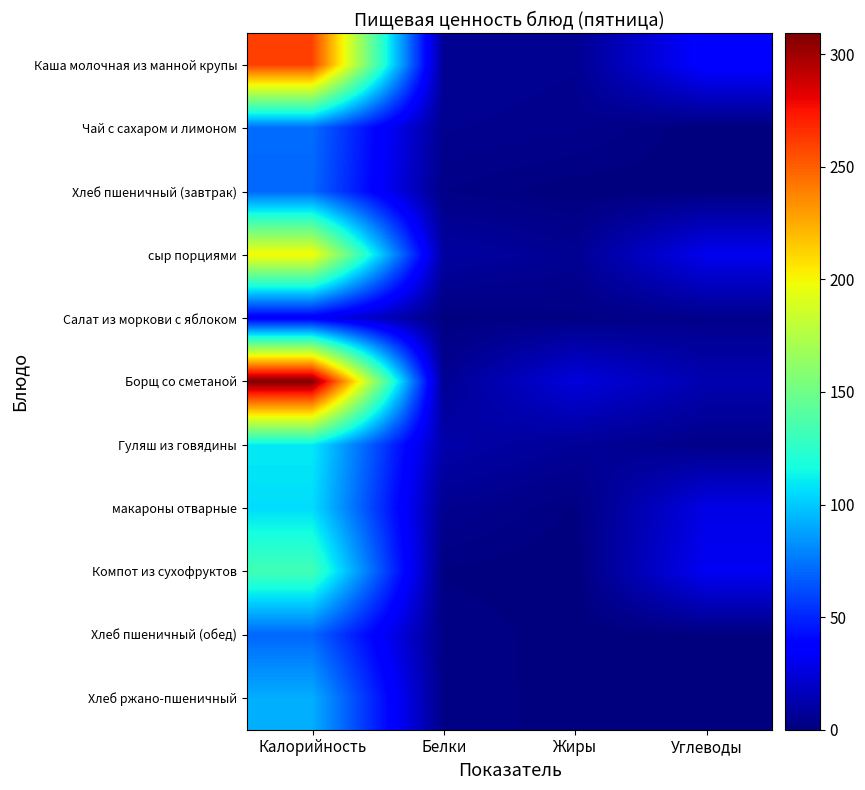

Reading left to right, extract all data points from this chart.

Каша молочная из манной крупы: Калорийность=260.0	Белки=6.0	Жиры=5.0	Углеводы=38.0
Чай с сахаром и лимоном: Калорийность=72.0	Белки=5.0	Жиры=4.0	Углеводы=0.0
Хлеб пшеничный (завтрак): Калорийность=70.3	Белки=2.4	Жиры=0.3	Углеводы=0.6
сыр порциями: Калорийность=200.4	Белки=9.6	Жиры=5.7	Углеводы=30.4
Салат из моркови с яблоком: Калорийность=34.2	Белки=0.8	Жиры=1.9	Углеводы=3.8
Борщ со сметаной: Калорийность=309.3	Белки=5.7	Жиры=25.5	Углеводы=13.5
Гуляш из говядины: Калорийность=110.0	Белки=12.0	Жиры=7.0	Углеводы=3.0
макароны отварные: Калорийность=106.0	Белки=5.0	Жиры=1.0	Углеводы=28.0
Компот из сухофруктов: Калорийность=133.0	Белки=1.0	Жиры=0.0	Углеводы=32.0
Хлеб пшеничный (обед): Калорийность=70.1	Белки=2.4	Жиры=0.3	Углеводы=0.6
Хлеб ржано-пшеничный: Калорийность=92.0	Белки=2.2	Жиры=0.4	Углеводы=1.0